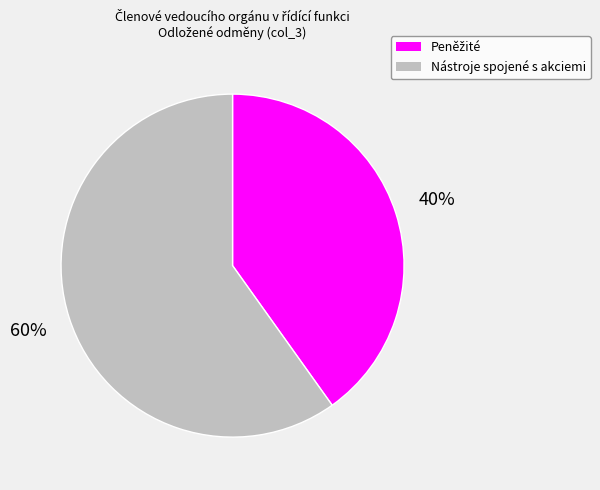

To the nearest percent, what is the average slice percentage?

50%